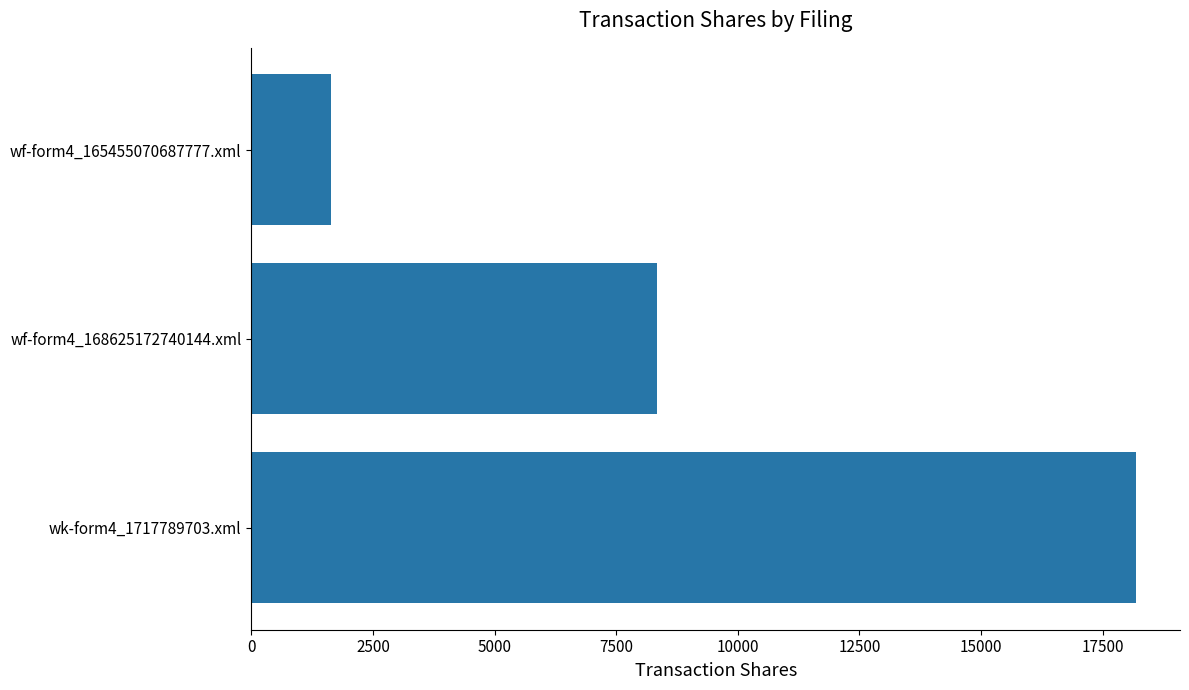

Count the values in the range 1632 to 18182.

3